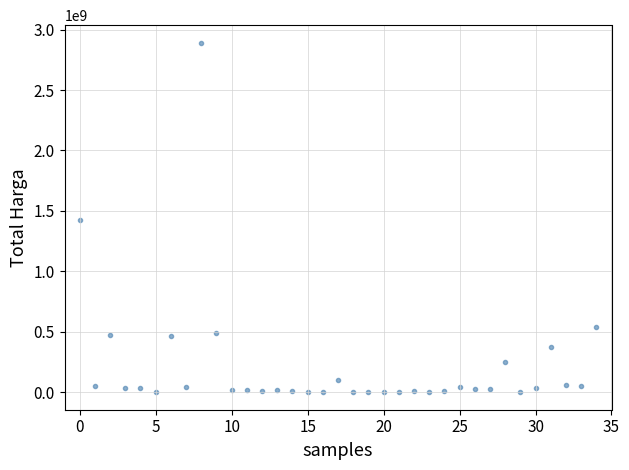

What is the range of Y values (max minus min)?

2892044000